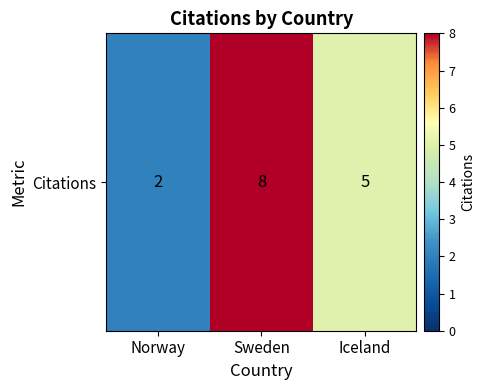

Count the number of data series in this chart.

1